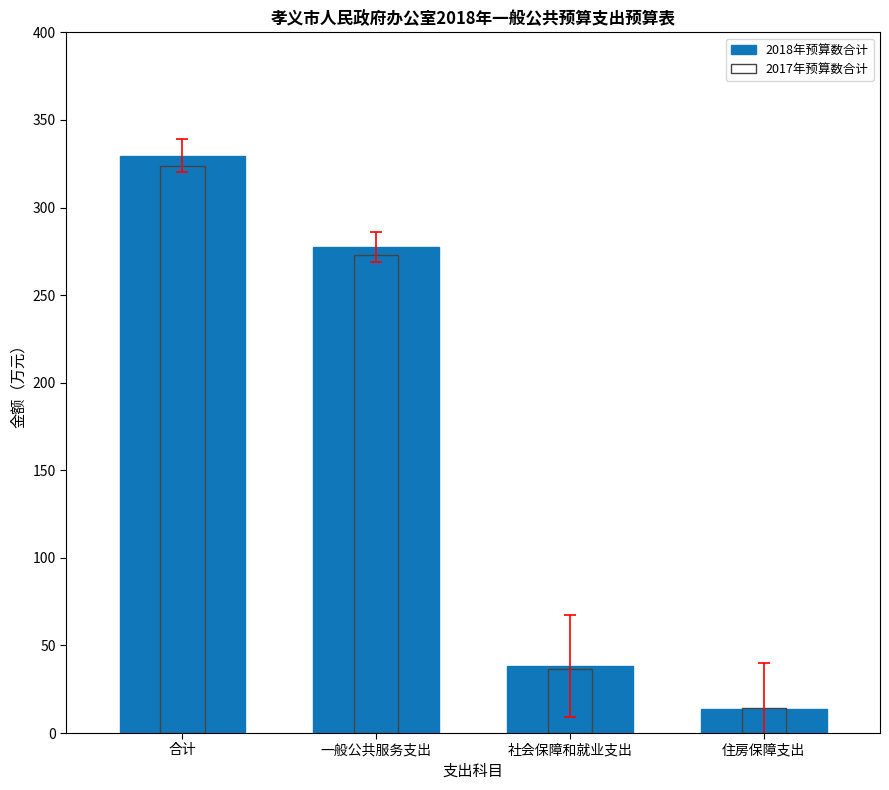

At how many categories does at least one series exceed 109?

2